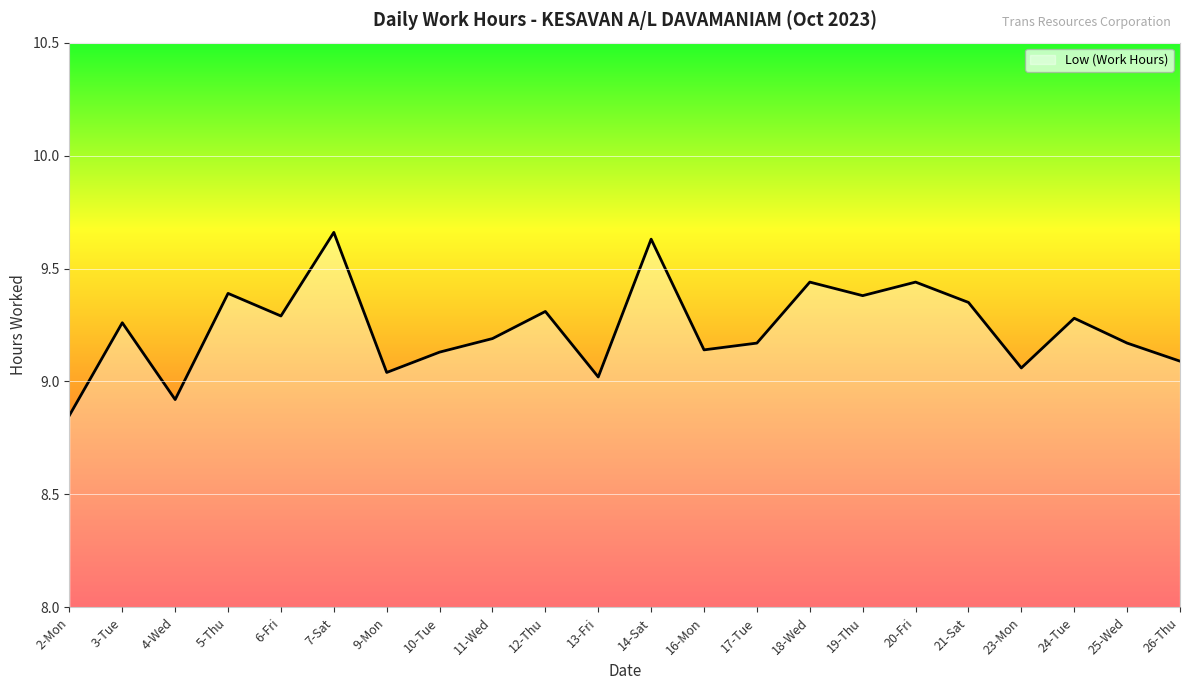

What position from the right is 12-Thu?

13